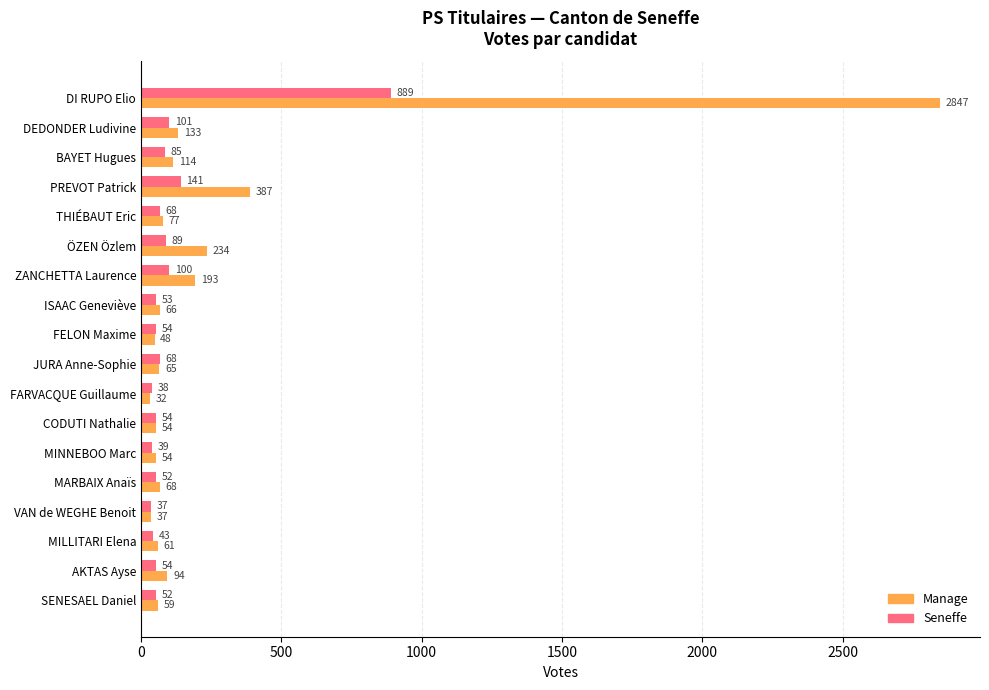

What is the difference between the maximum and minimum values in the Seneffe series?

852